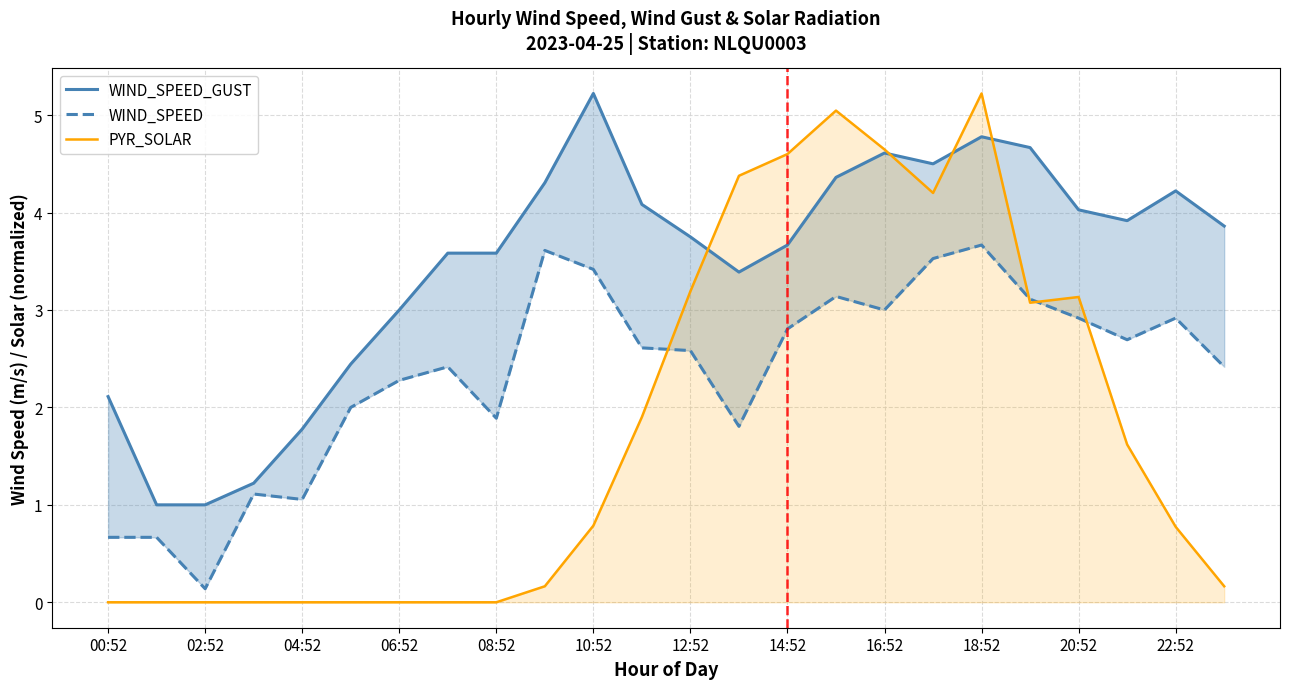

What is the value of the WIND_SPEED_GUST point at the 24th from the left?

3.9